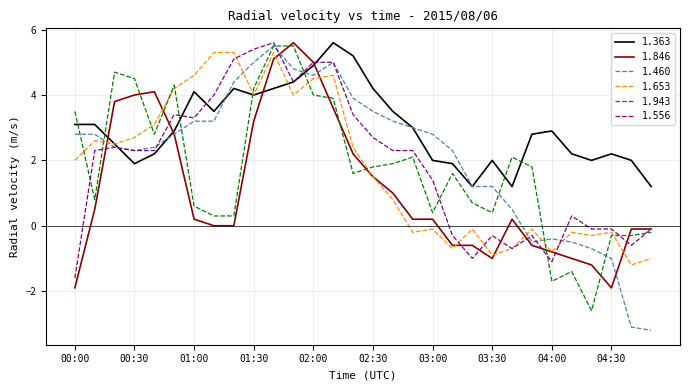

Reading left to right, transcribe all the data shown in this chart.

1.363: 3.1	3.1	2.5	1.9	2.2	2.9	4.1	3.5	4.2	4.0	4.2	4.4	4.9	5.6	5.2	4.2	3.5	3.0	2.0	1.9	1.2	2.0	1.2	2.8	2.9	2.2	2.0	2.2	2.0	1.2
1.846: -1.9	0.5	3.8	4.0	4.1	2.8	0.2	0.0	0.0	3.2	5.1	5.6	5.0	3.6	2.2	1.5	1.0	0.2	0.2	-0.6	-0.6	-1.0	0.2	-0.6	-0.8	-1.0	-1.2	-1.9	-0.1	-0.1
1.460: 2.8	2.8	2.4	2.3	2.4	2.8	3.2	3.2	4.4	5.0	5.5	4.8	4.6	5.0	3.9	3.5	3.2	3.0	2.8	2.3	1.2	1.2	0.5	-0.5	-0.4	-0.5	-0.7	-1.0	-3.1	-3.2
1.653: 2.0	2.6	2.5	2.7	3.1	4.2	4.6	5.3	5.3	4.0	5.3	4.0	4.5	4.6	2.4	1.5	0.8	-0.2	-0.1	-0.7	-0.1	-0.9	-0.7	-0.1	-0.8	-0.2	-0.3	-0.2	-1.2	-1.0
1.943: 3.5	0.8	4.7	4.5	2.8	4.3	0.6	0.3	0.3	4.2	5.5	5.5	4.0	3.9	1.6	1.8	1.9	2.1	0.4	1.6	0.7	0.4	2.1	1.8	-1.7	-1.4	-2.6	-0.3	-0.3	-0.2
1.556: -1.6	2.3	2.4	2.3	2.3	3.4	3.3	4.0	5.1	5.4	5.6	4.4	5.0	5.0	3.4	2.7	2.3	2.3	1.4	-0.3	-1.0	-0.3	-0.7	-0.3	-1.1	0.3	-0.1	-0.1	-0.6	-0.1